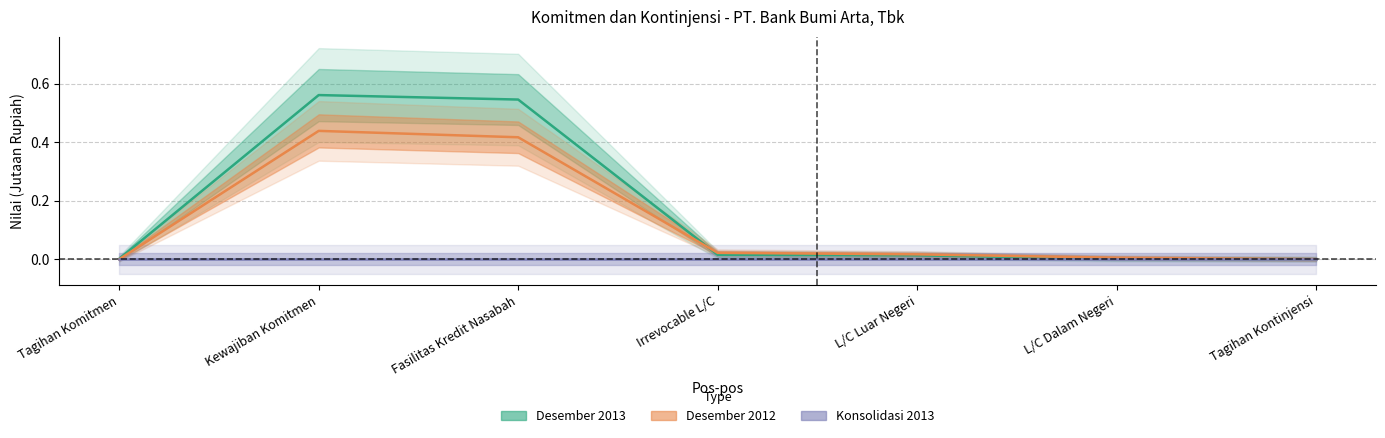

At which category is the sum across all series the highest?

Kewajiban Komitmen